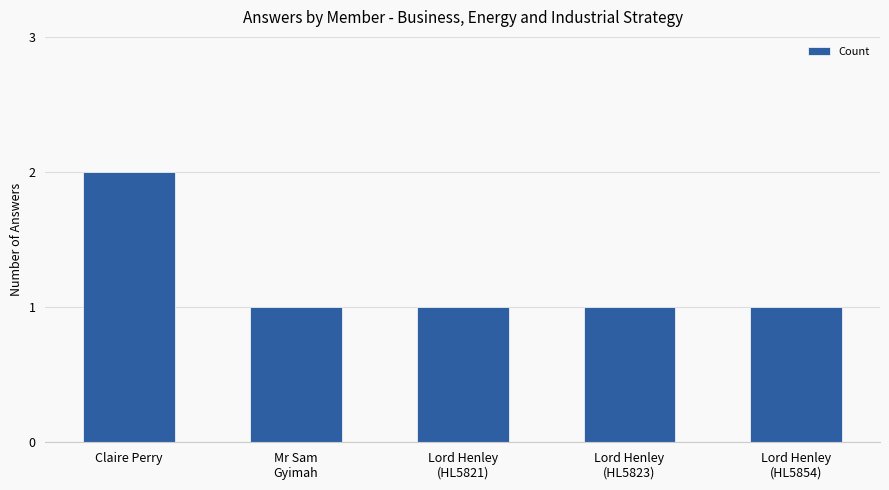

What position from the right is Claire Perry?

5